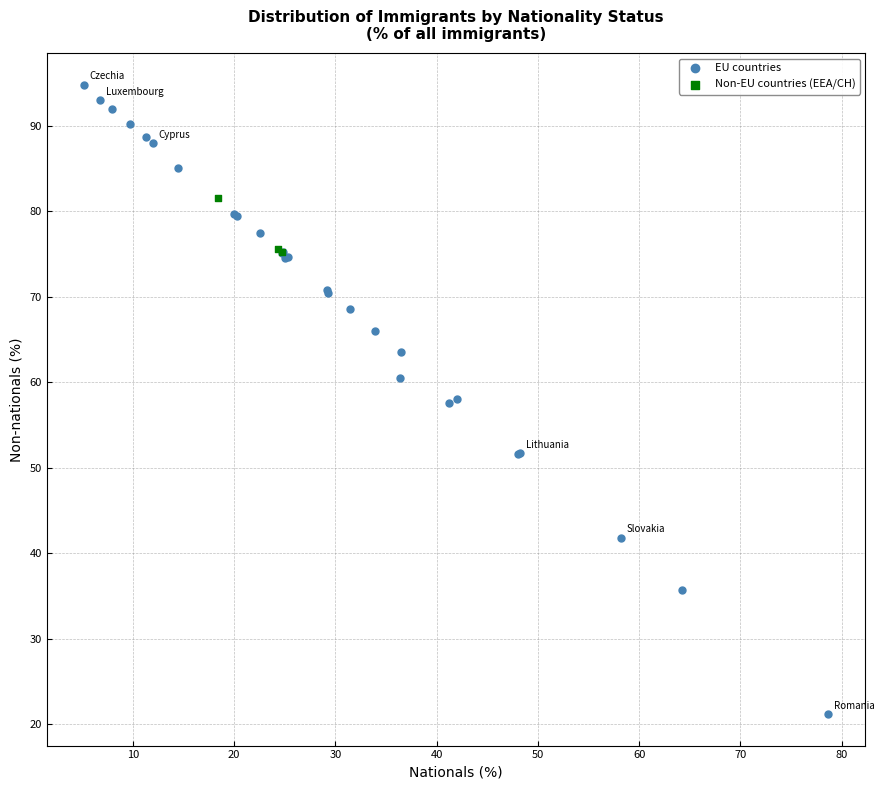

Which series contains the lowest Y value?

EU countries